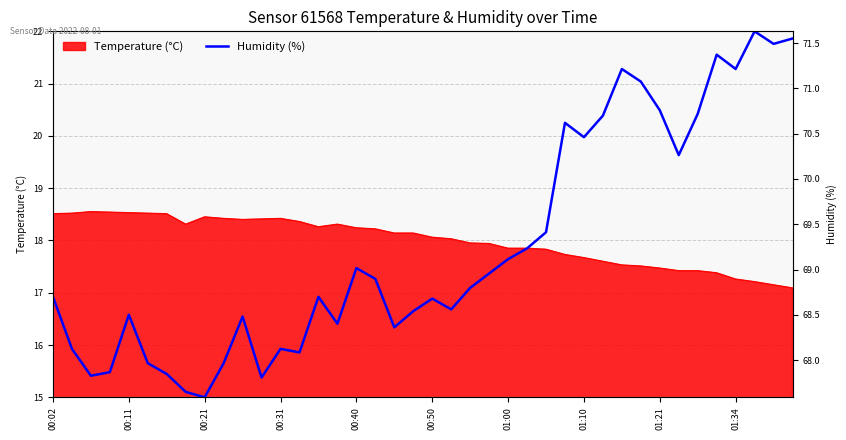

The value at 29 is 32.6. True or false?

False